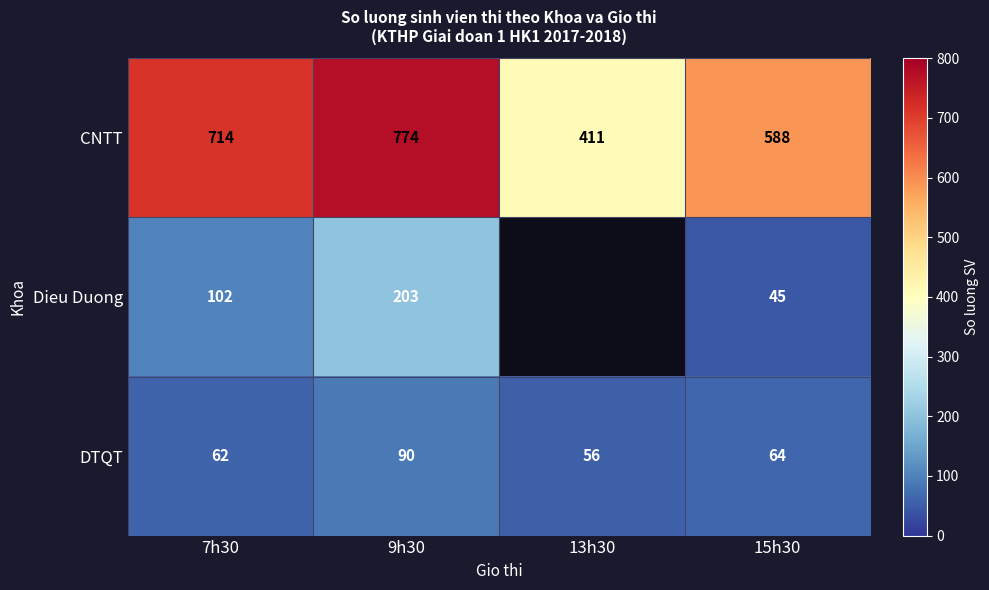

Is it true that Dieu Duong equals 21.5 at 15h30?

False